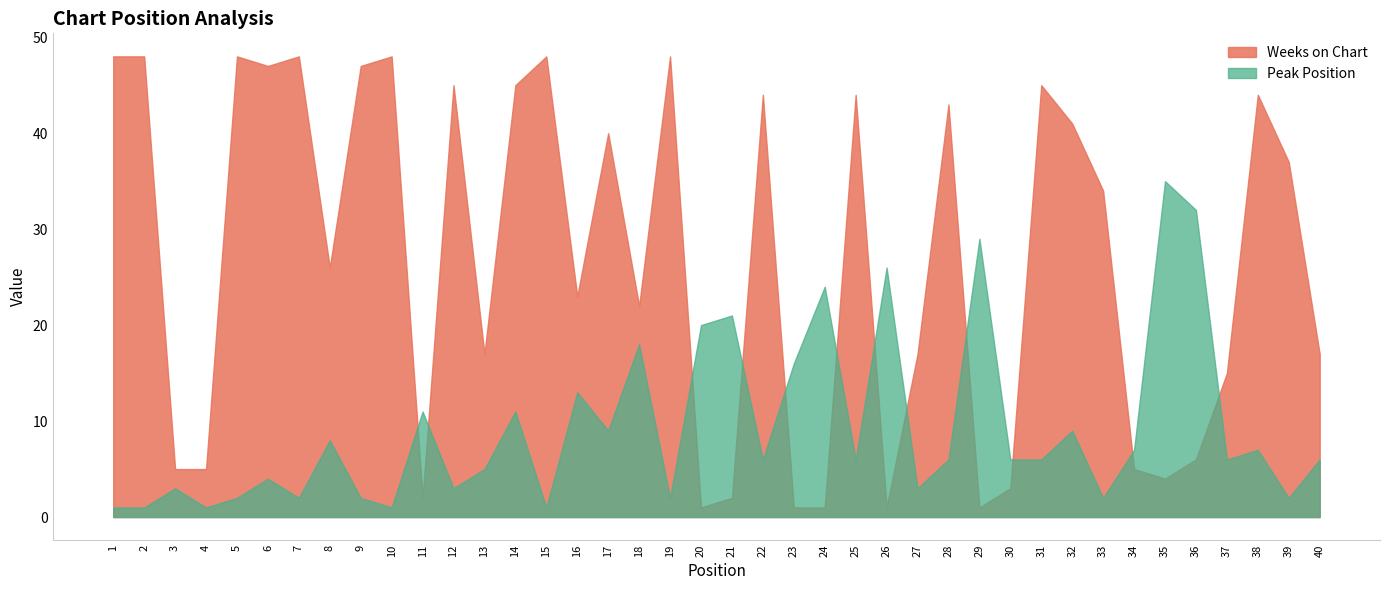

What is the spread (max minus min) of values at 16?

10